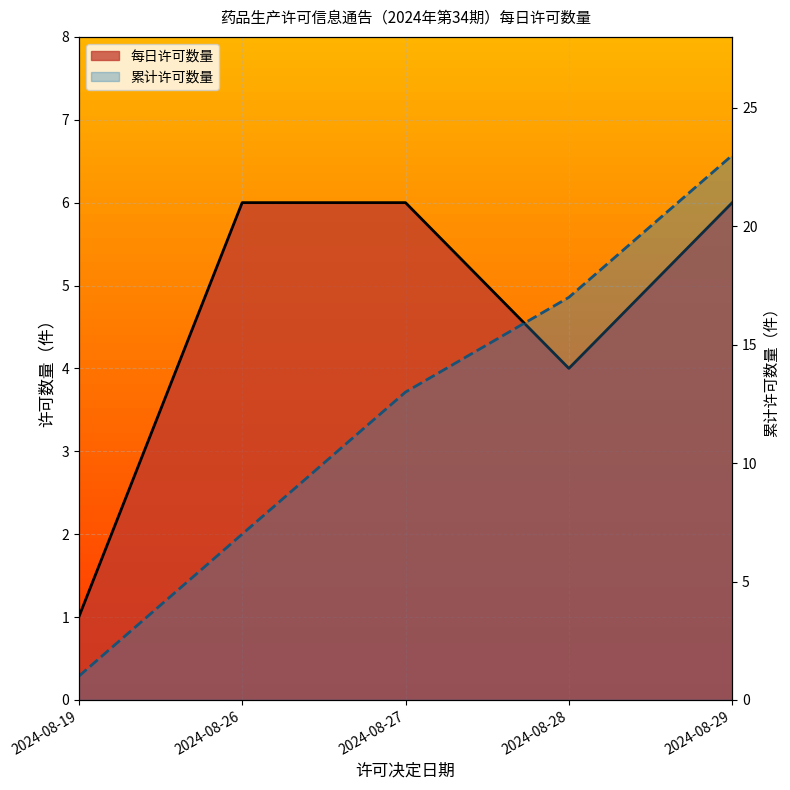

What is the value of the 每日许可数量_line point at the 5th from the left?

6